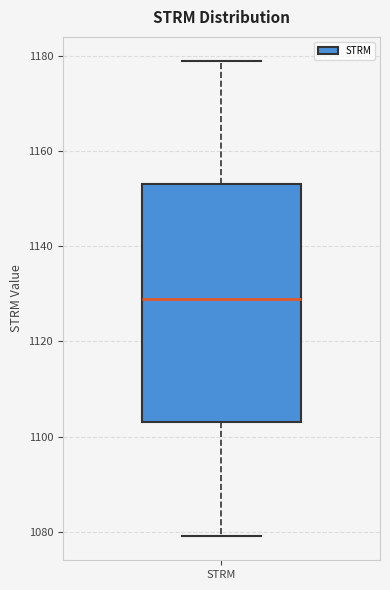

Transcribe this box plot: give where the median line is, the range the box spans, and where the two whiskers end, as read against the y-axis. The values are not printed on the chart, so give them approximately, as read against the axis.

median 1130, box 1104 to 1154, whiskers 1080 to 1180